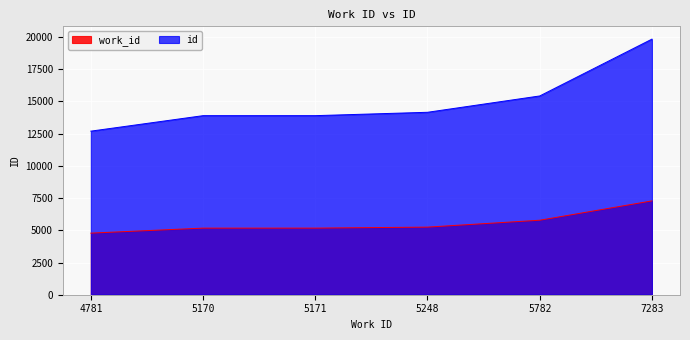

What is the value of the id point at the 1st from the left?

12696